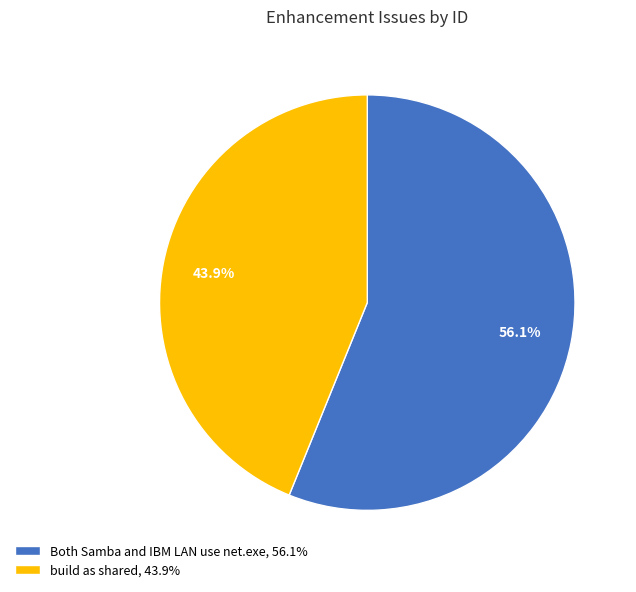

To the nearest percent, what portion does Both Samba and IBM LAN use net.exe represent?

56%